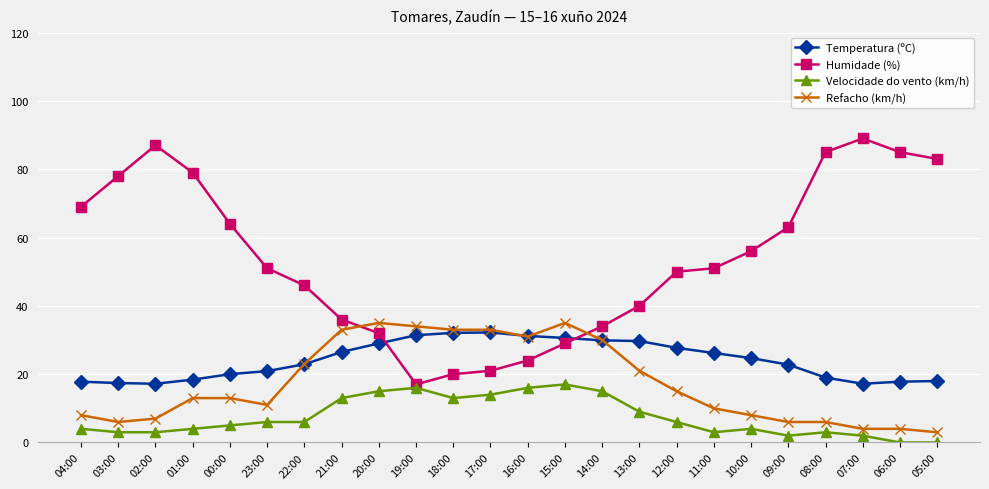

In Temperatura (ºC), how many points are higher than both neighbors (excluding endpoints)?

1